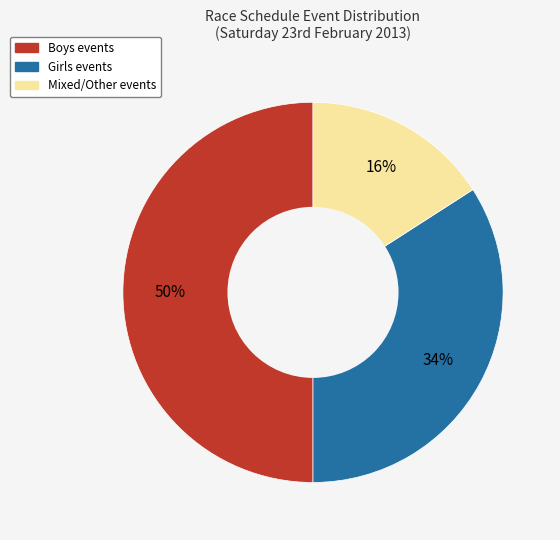

To the nearest percent, what is the average slice percentage?

33%